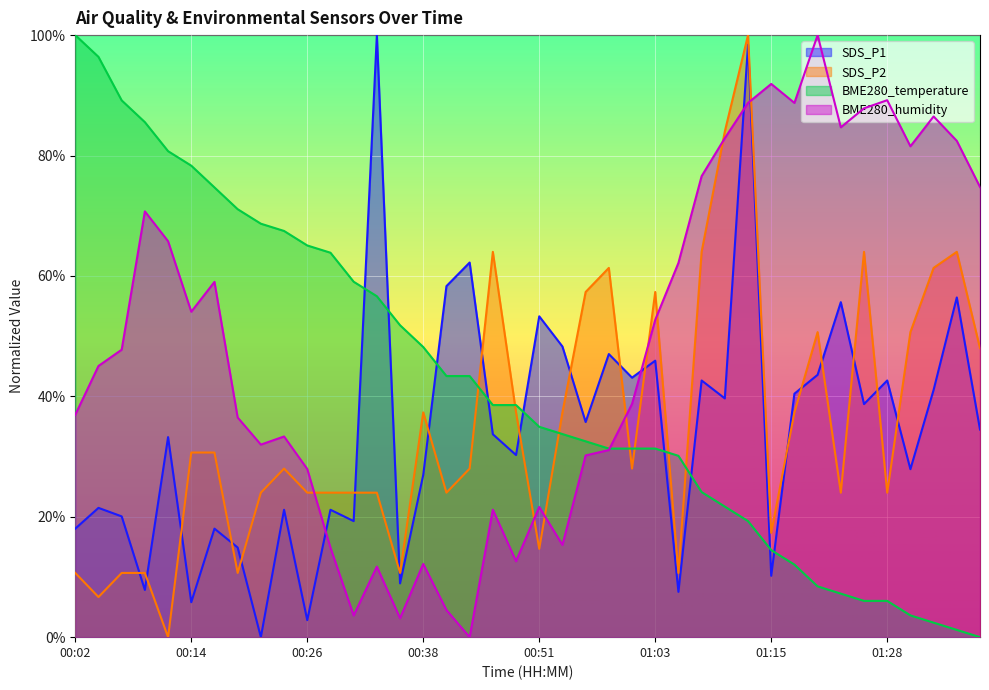

Does the chart display data point markers on the line(s)?

No